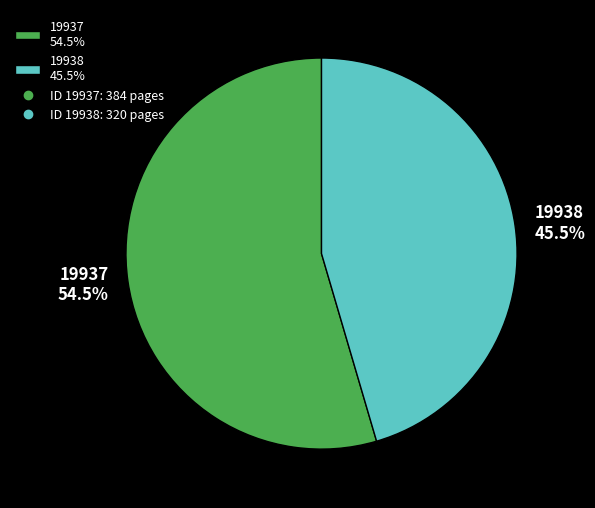

Do 19937 54.5% and 19938 45.5% together represent more than half of the pie?

Yes